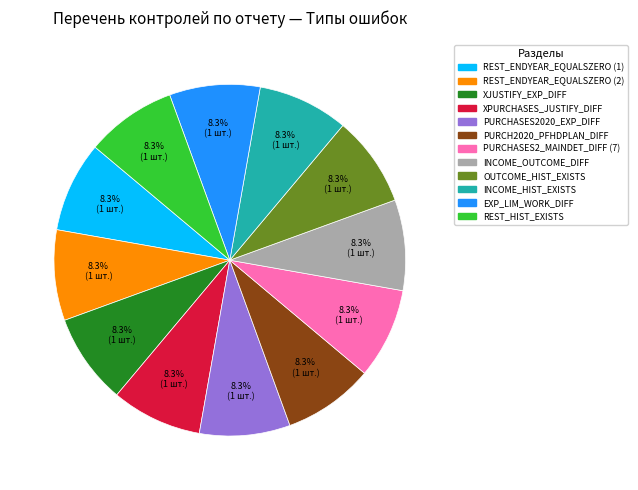

What percentage is the REST_HIST_EXISTS slice, to the nearest percent?

8%